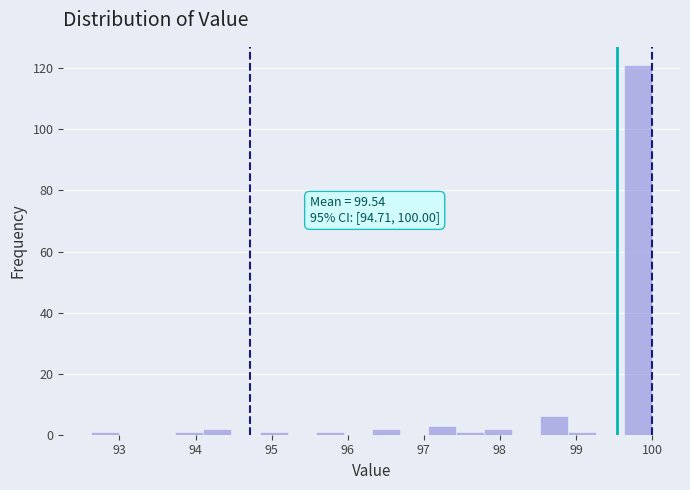

Read against the x-axis, roughly where is the centre of the tallest bar?

99.8